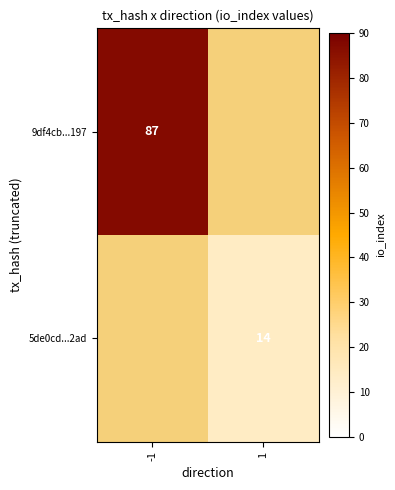

Count the number of data series in this chart.

2